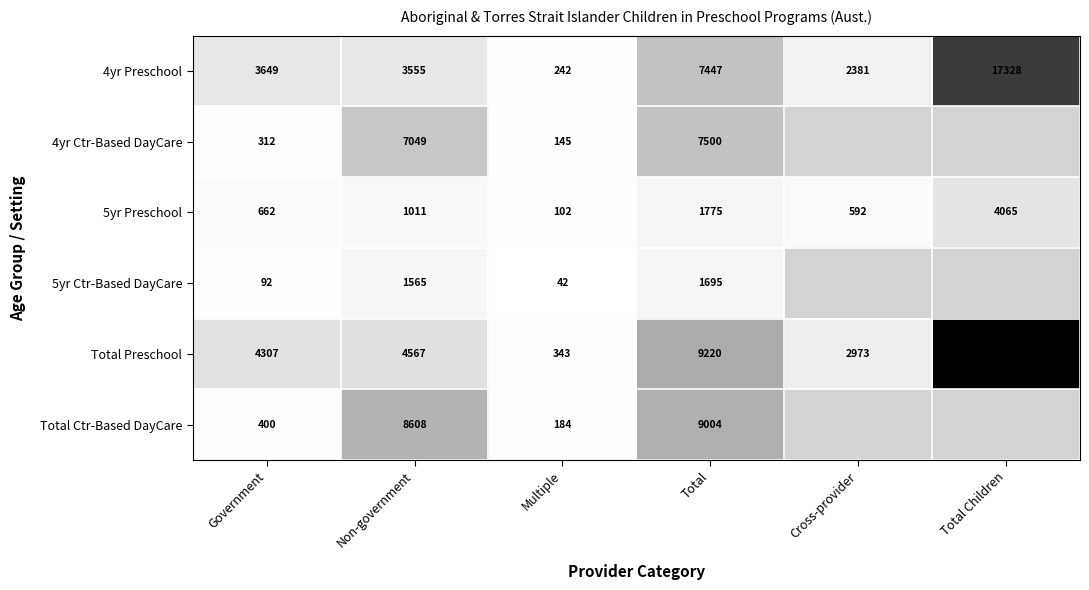

Count the number of data series in this chart.

6